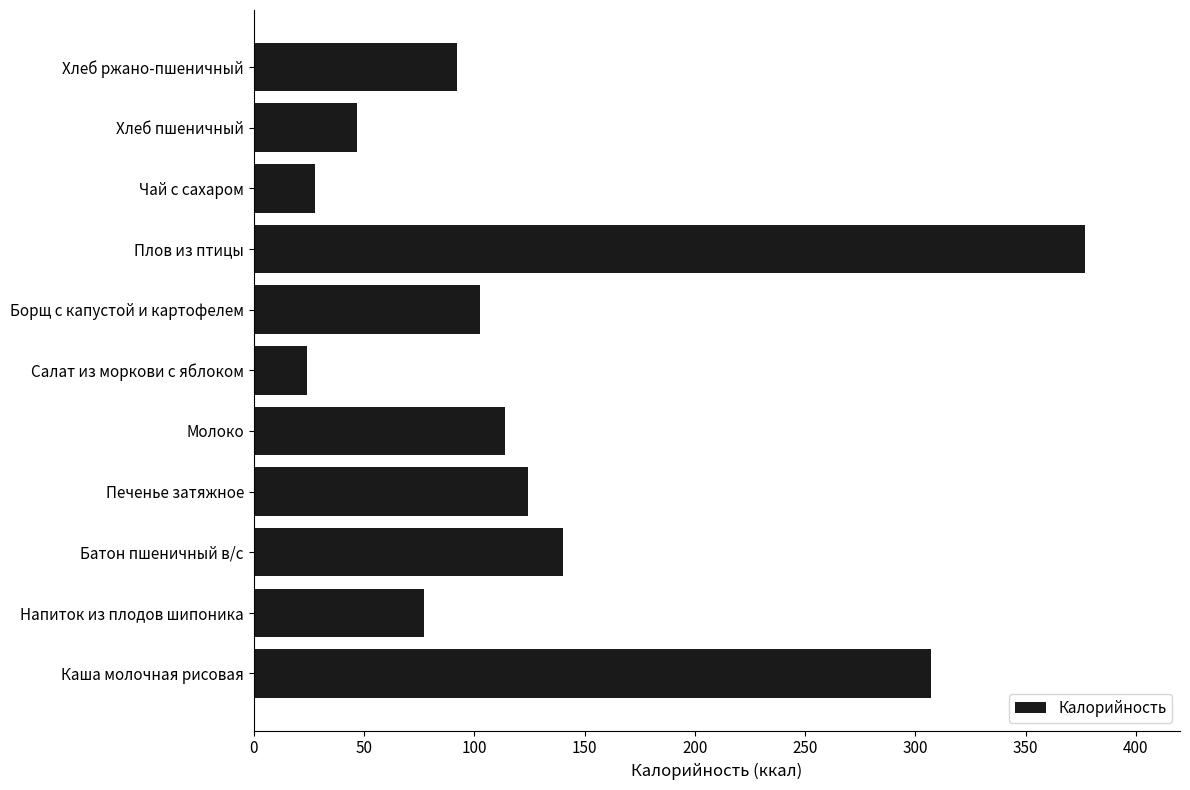

Which label corresponds to the largest value in the chart?

Плов из птицы